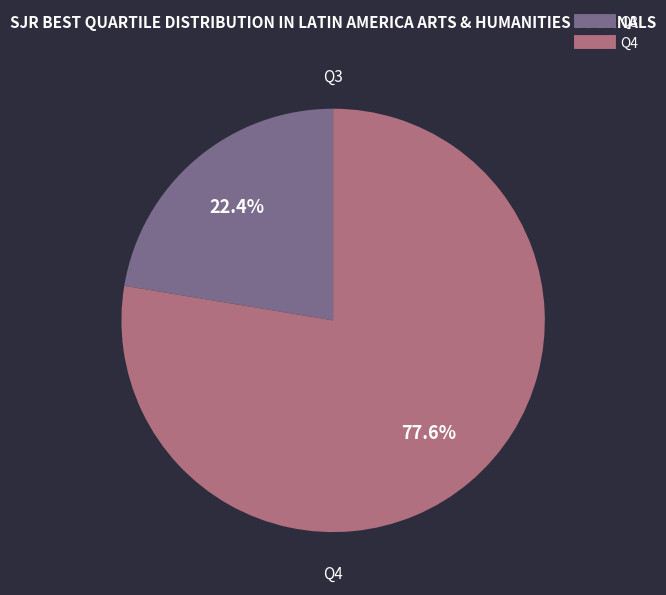

To the nearest percent, what is the combined percentage of Q4 and Q3?

100%